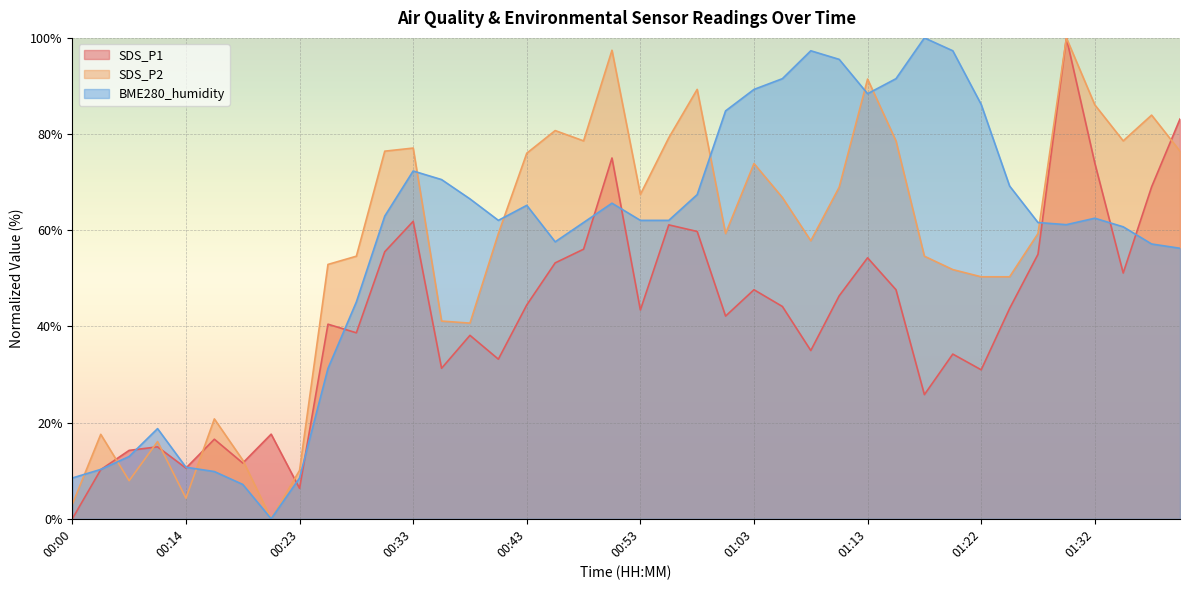

Rank the series by their maximum value, from lowest to highest.

SDS_P1, SDS_P2, BME280_humidity